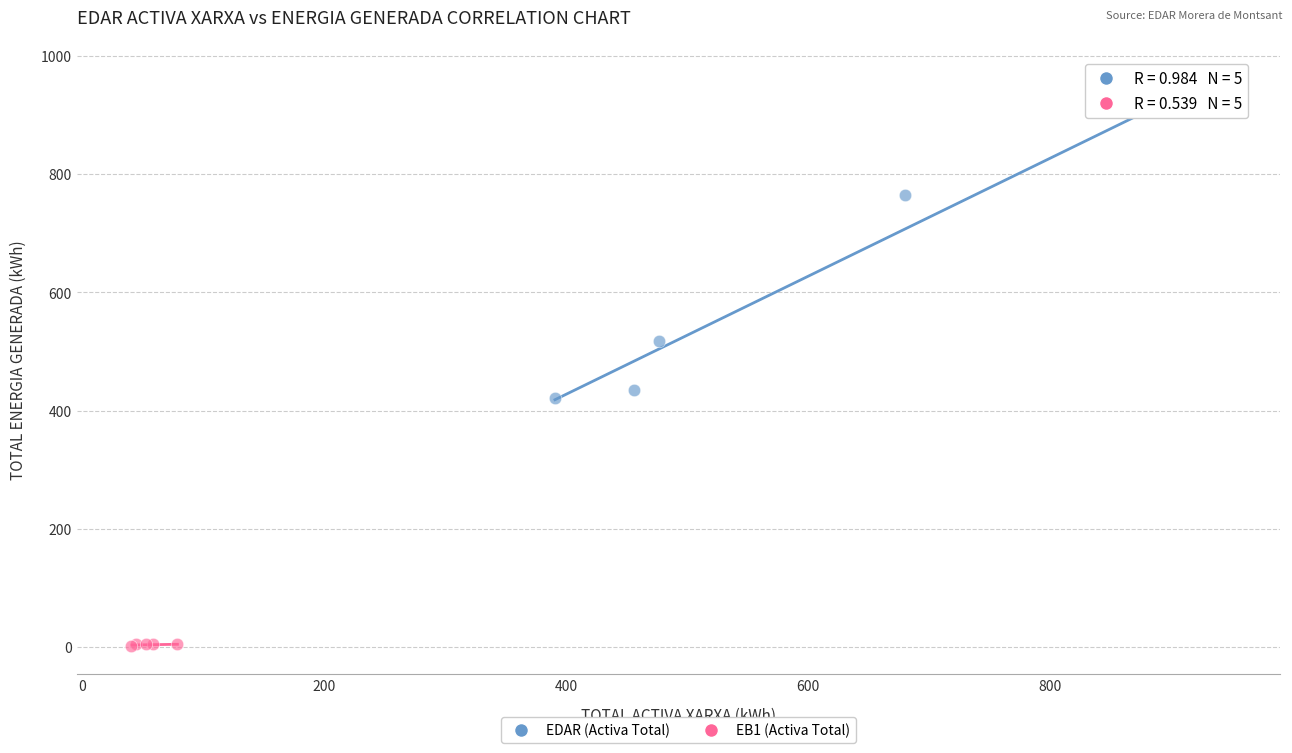

Which series has the largest Y range (max minus min)?

EDAR (Activa Total)